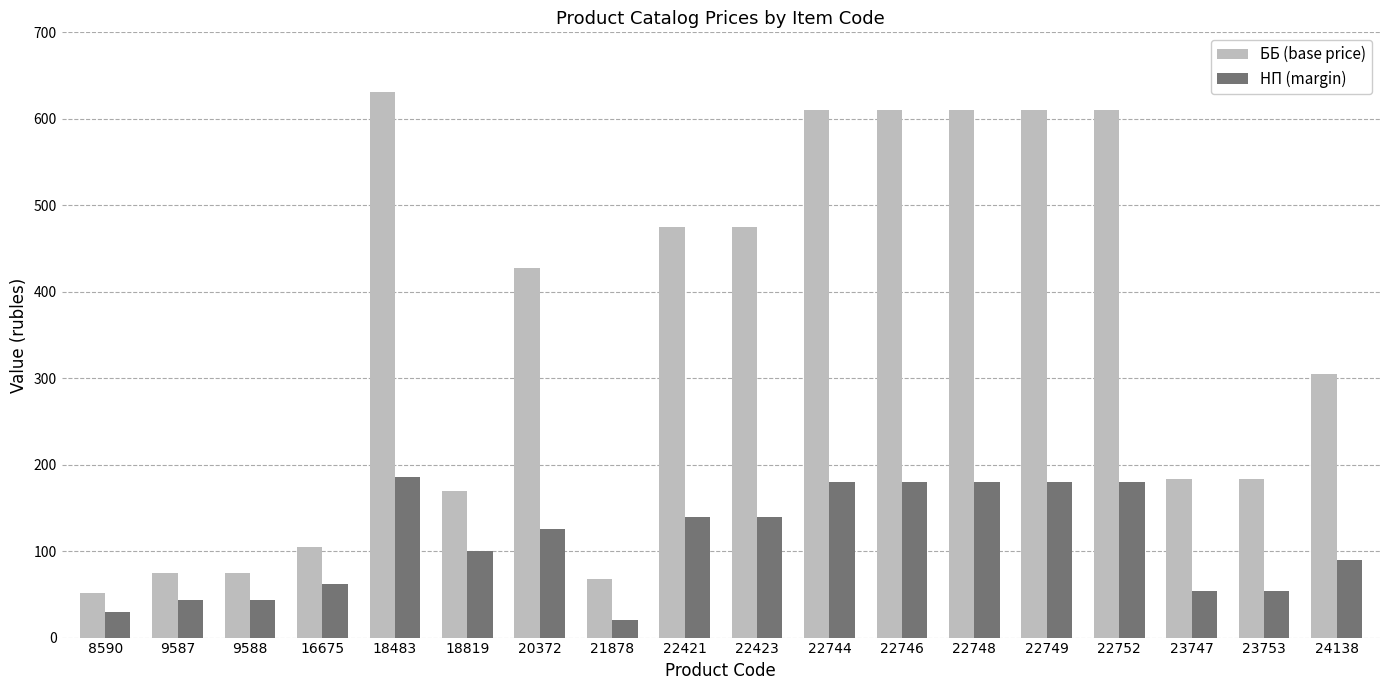

At how many categories does at least one series exceed 382?

9